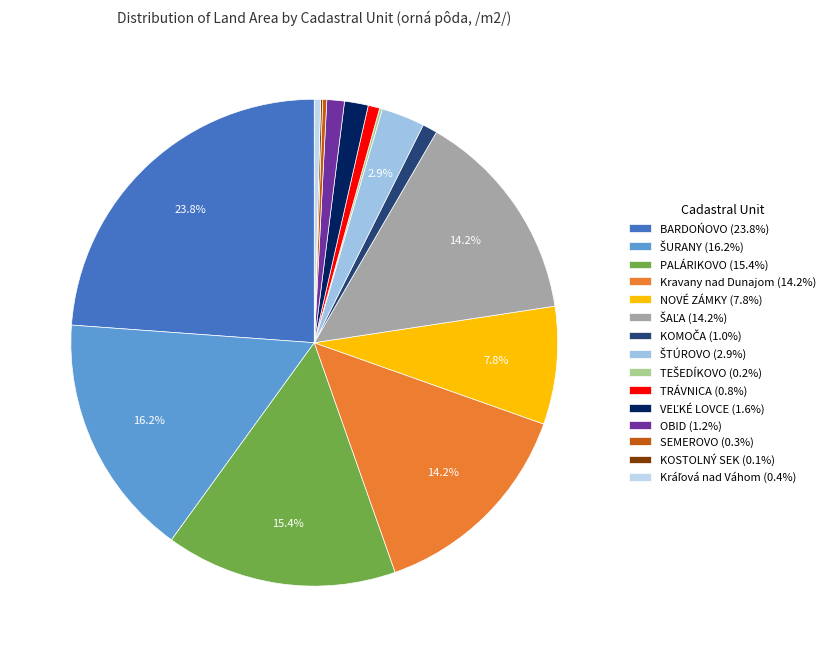

True or false: KOMOČA accounts for 11% of the total.

False